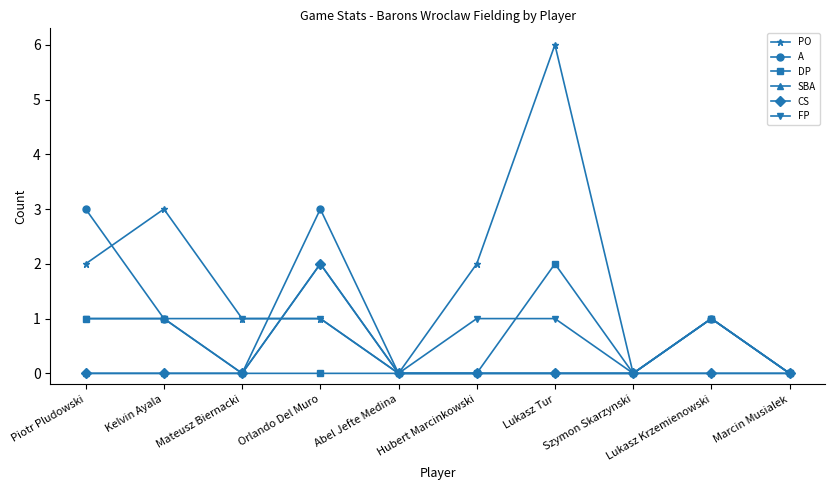

Is the value of CS at Piotr Pludowski greater than the value of DP at Mateusz Biernacki?

No